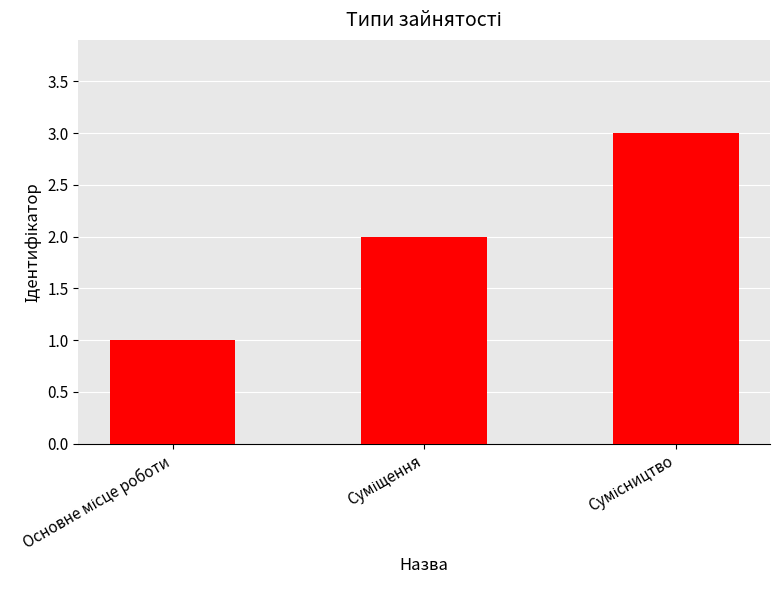

What is the sum of all values?

6